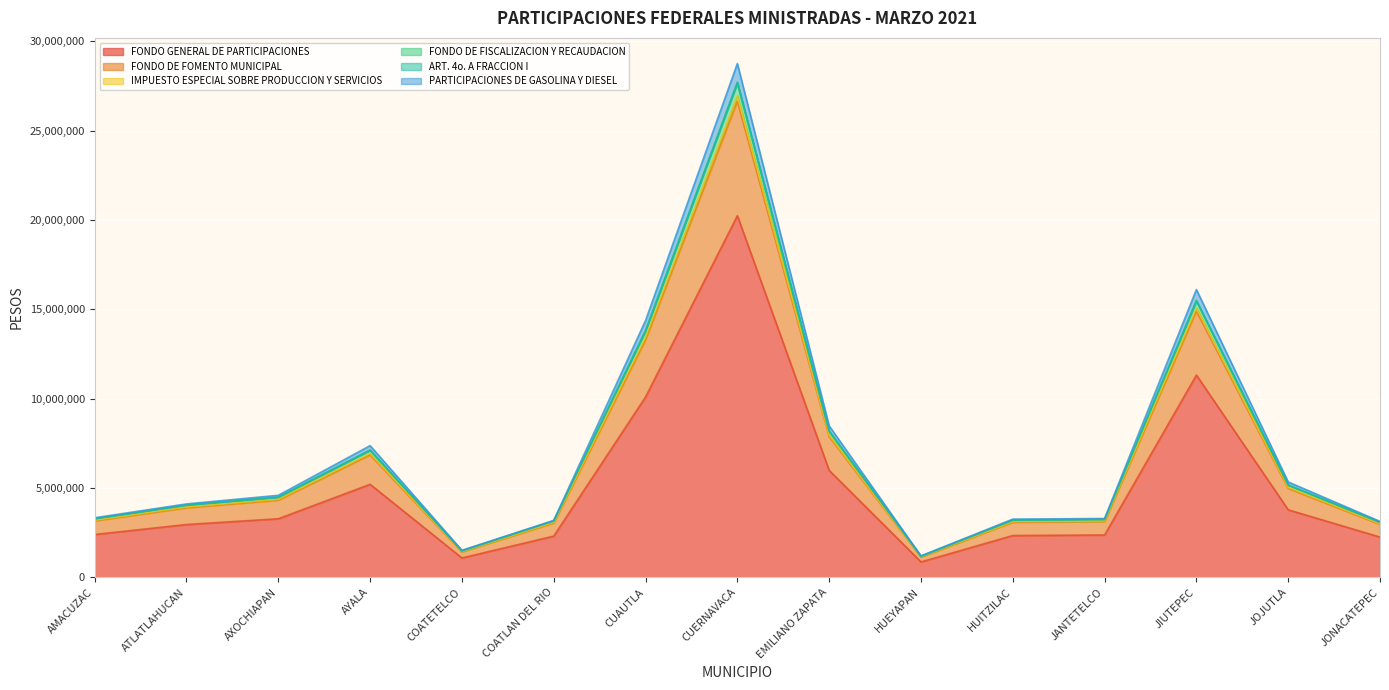

At which label does FONDO GENERAL DE PARTICIPACIONES reach its peak?

CUERNAVACA